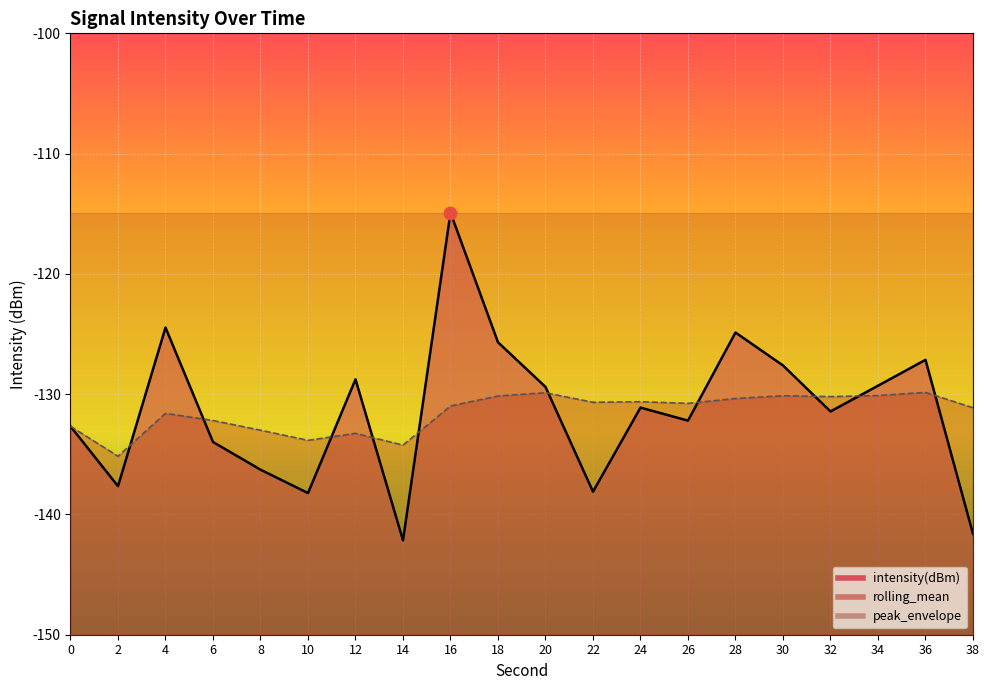

Which series reaches the minimum Y coordinate?

intensity(dBm)